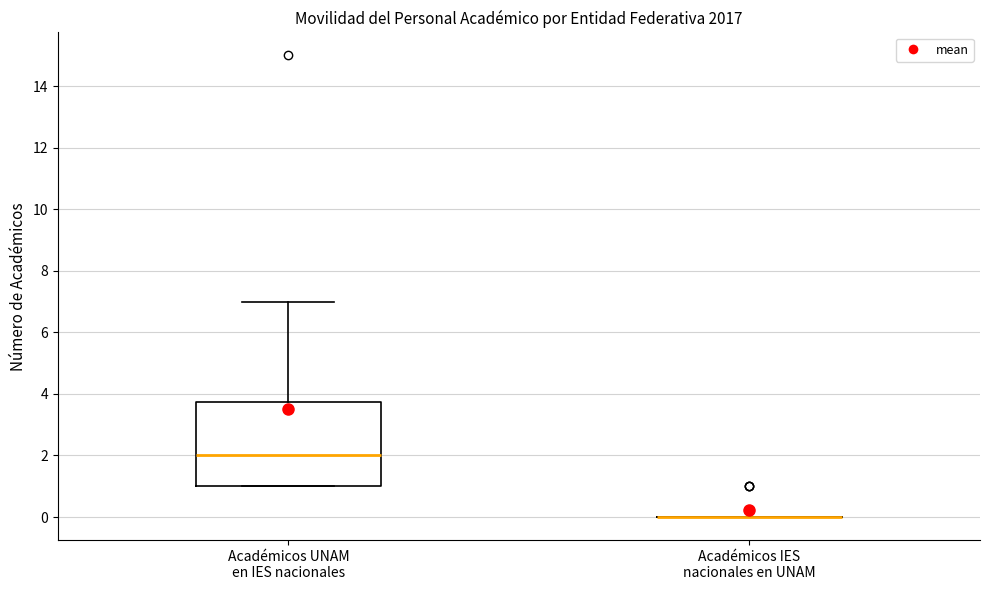

Comparing the boxes themselves (not the whiskers), which one is the tallest?

Académicos UNAM en IES nacionales